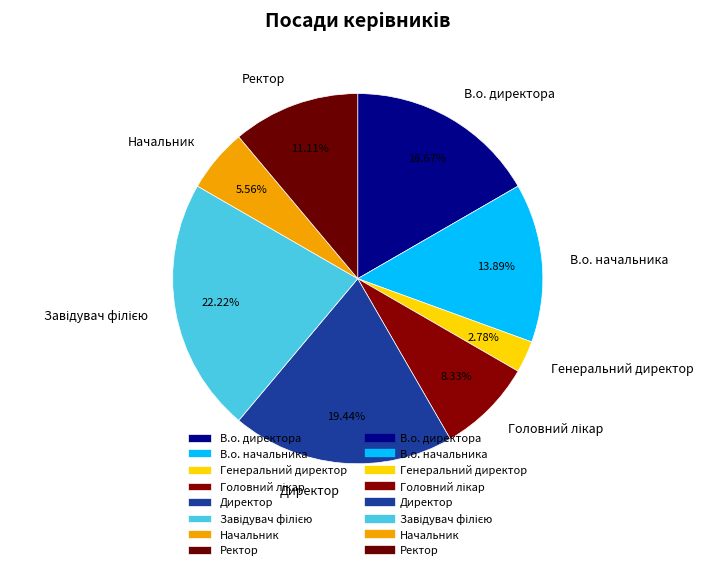

How many segments does this pie chart have?

8